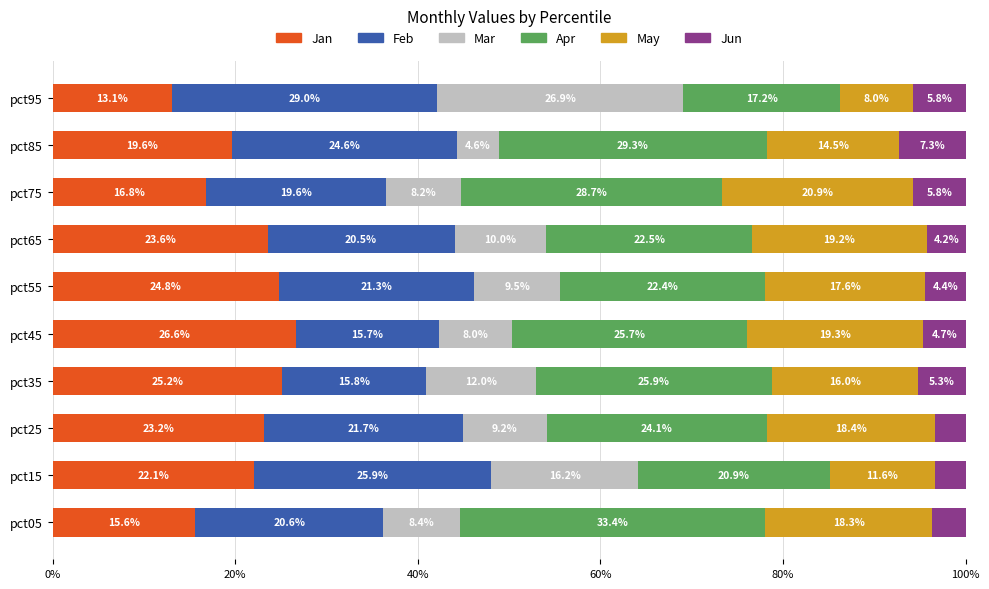

Which category has the lowest value in the Jan series?

pct95